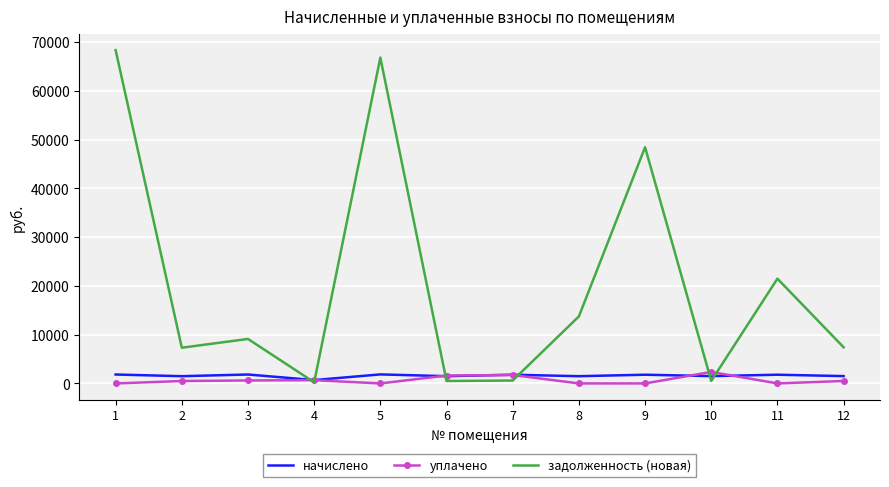

Is the value of уплачено at 2 greater than the value of задолженность (новая) at 3?

No